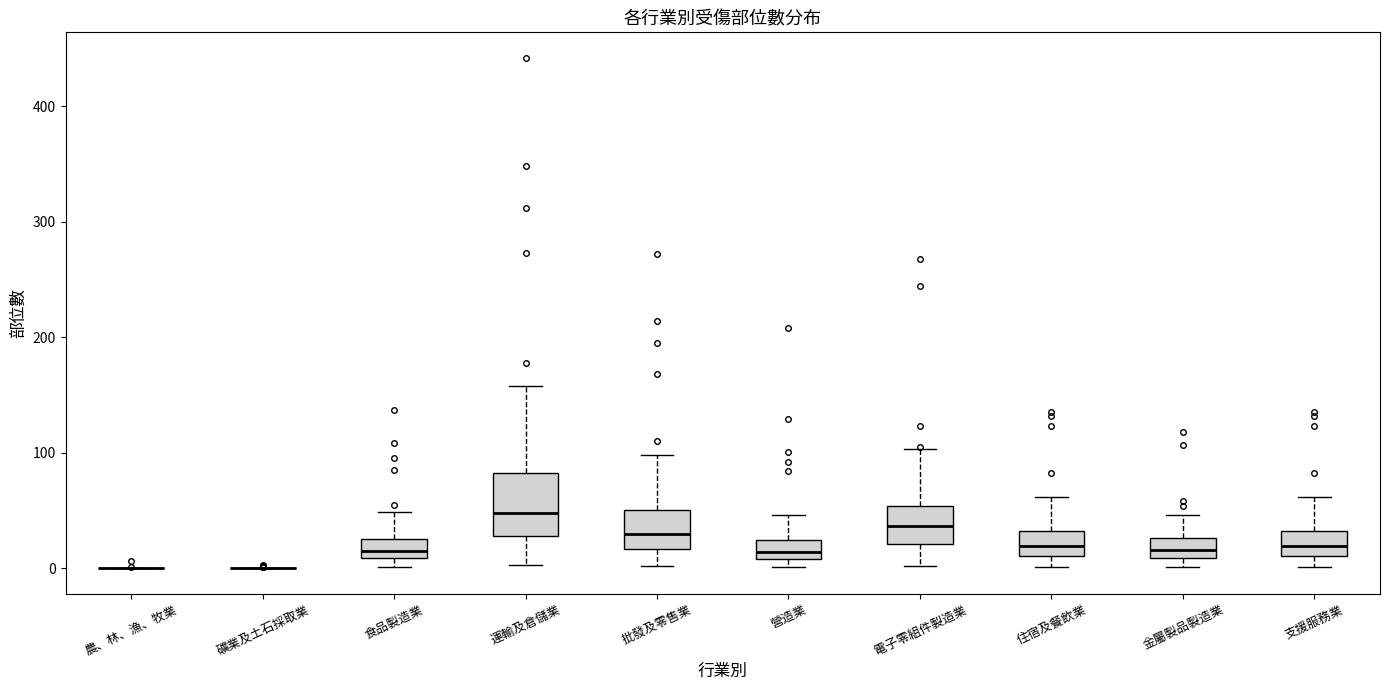

Reading left to right, transcribe this box plot: for each box, give where its median line is, the range the box spans, and where its two whiskers end, as read against the y-axis. The values are not printed on the chart, so give them approximately, as read against the axis.

農、林、漁、牧業: box collapsed to a line at 0, whiskers 0 to 0
礦業及土石採取業: box collapsed to a line at 0, whiskers 0 to 0
食品製造業: median 10 (just above the box's lower edge), box 10 to 30, whiskers 0 to 50
運輸及倉儲業: median 50, box 30 to 80, whiskers 0 to 160
批發及零售業: median 30, box 20 to 50, whiskers 0 to 100
營造業: median 10 (inside the box), box 10 to 20, whiskers 0 to 50
電子零組件製造業: median 40, box 20 to 50, whiskers 0 to 100
住宿及餐飲業: median 20, box 10 to 30, whiskers 0 to 60
金屬製品製造業: median 20, box 10 to 30, whiskers 0 to 50
支援服務業: median 20, box 10 to 30, whiskers 0 to 60